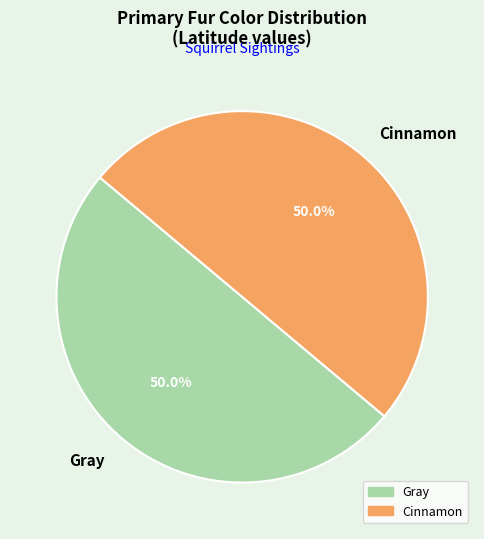

Do Cinnamon and Gray together represent more than half of the pie?

Yes